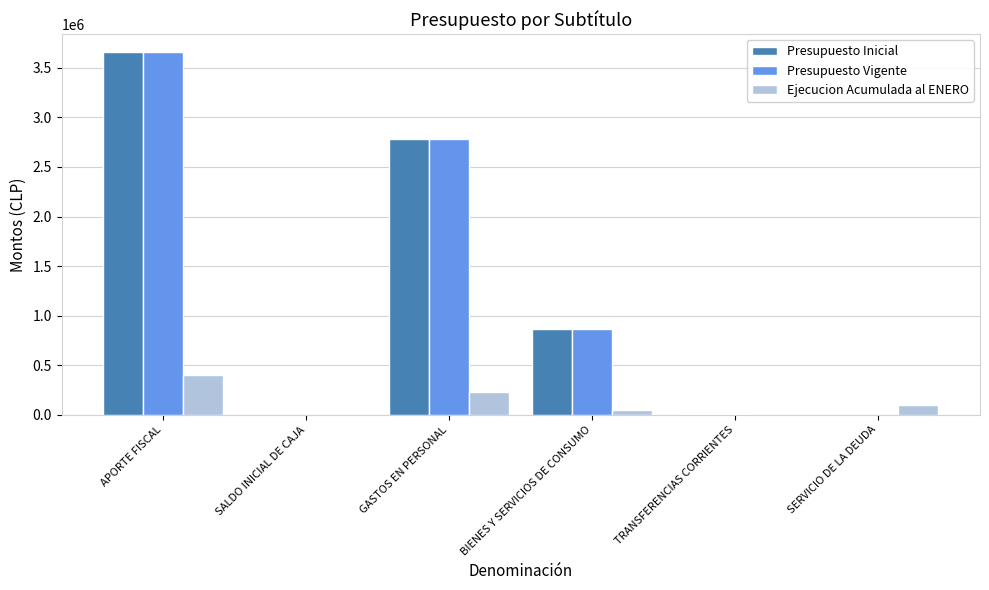

What is the sum of all Presupuesto Inicial values?

7313036